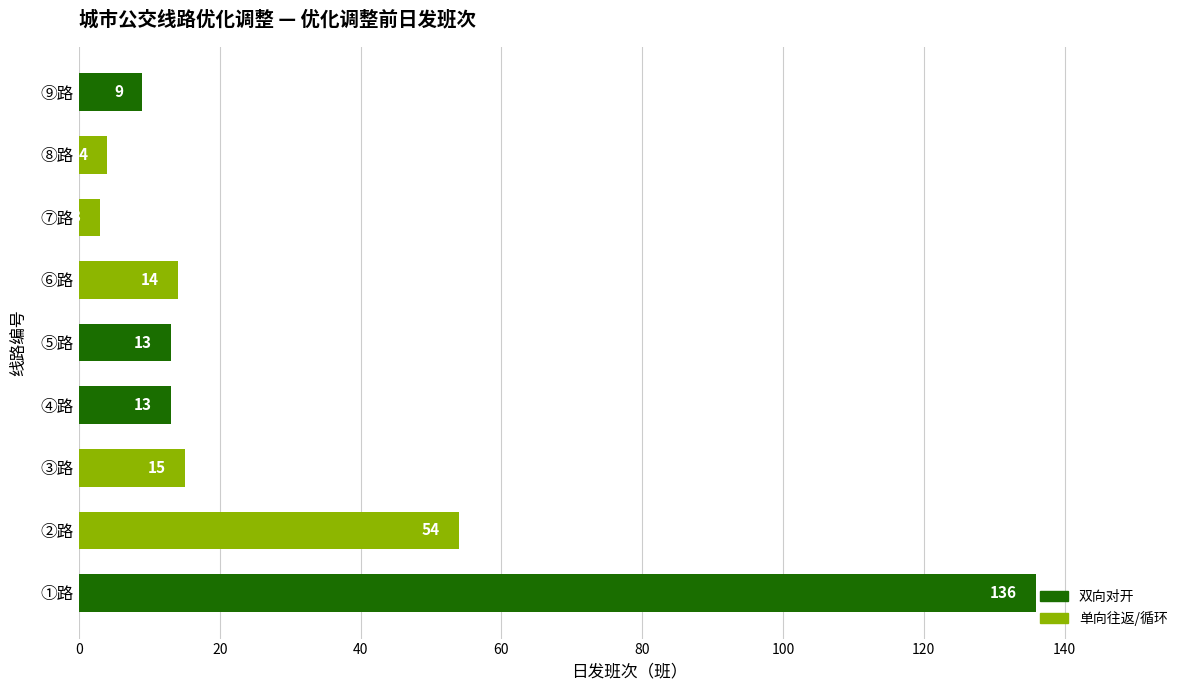

How many bars are there in total?

9